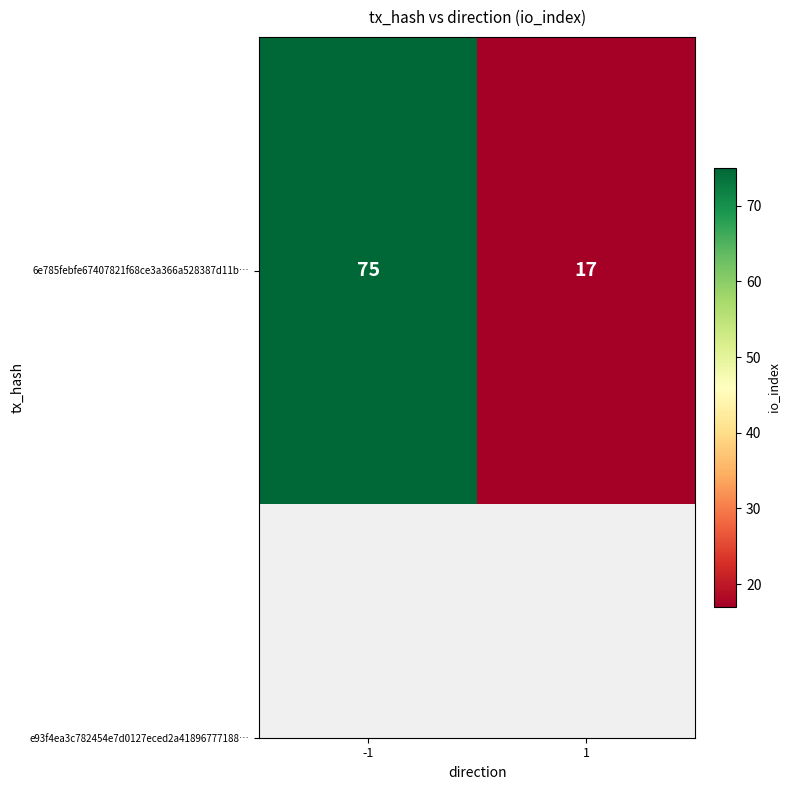

Where is the data nearest to the value 46?

-1